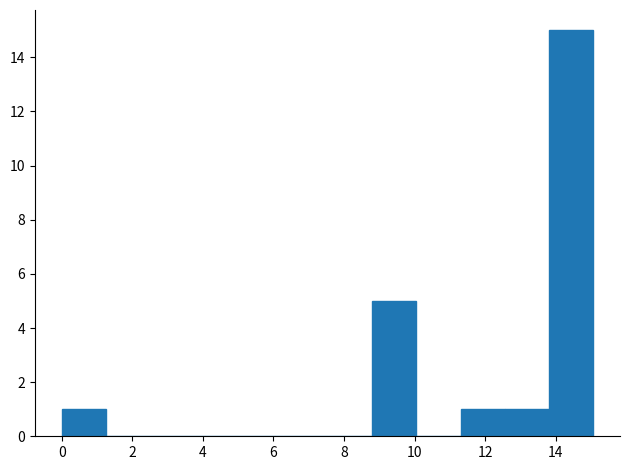

How tall is the bar that spans 0.0 to 1.2 on the x-axis? Neither the bar edges nor the heights are printed on the chart, so give them approximately, as read against the axes.

1